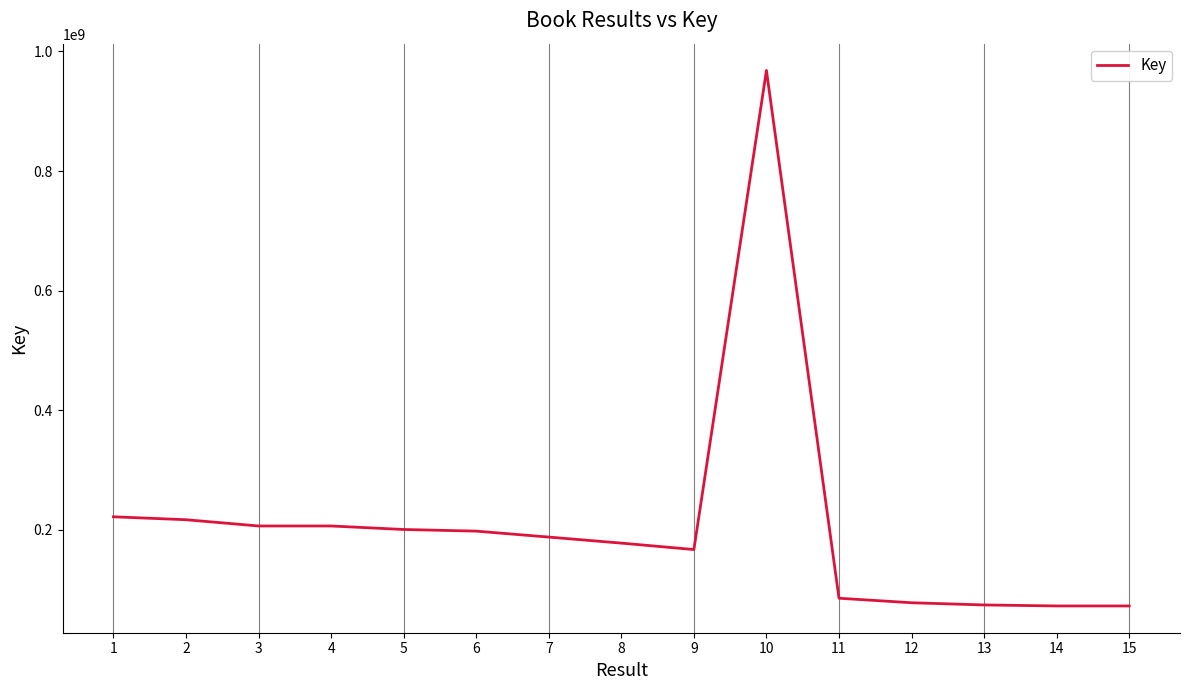

The value at 12 is 77851129. True or false?

True